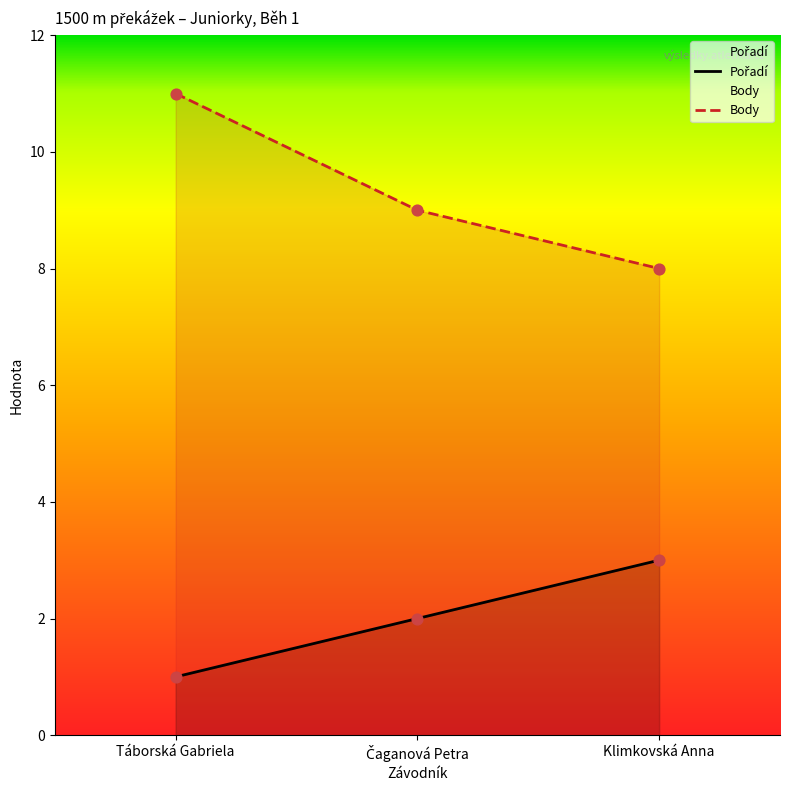

At which category is the sum across all series the highest?

Táborská Gabriela